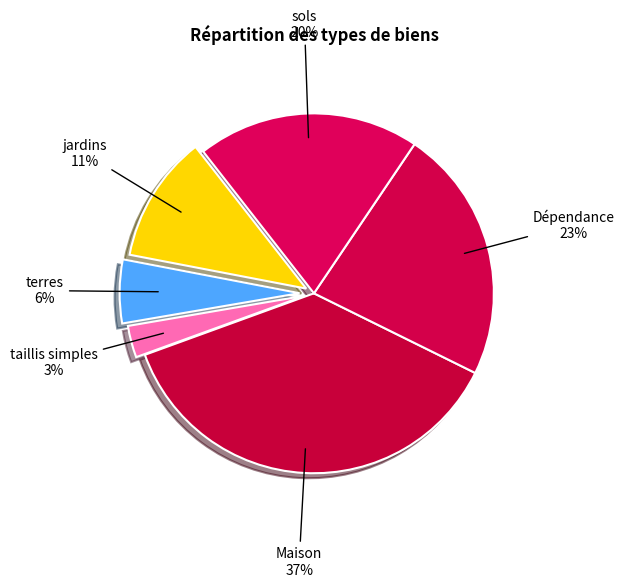

Does any single category account for the majority?

No